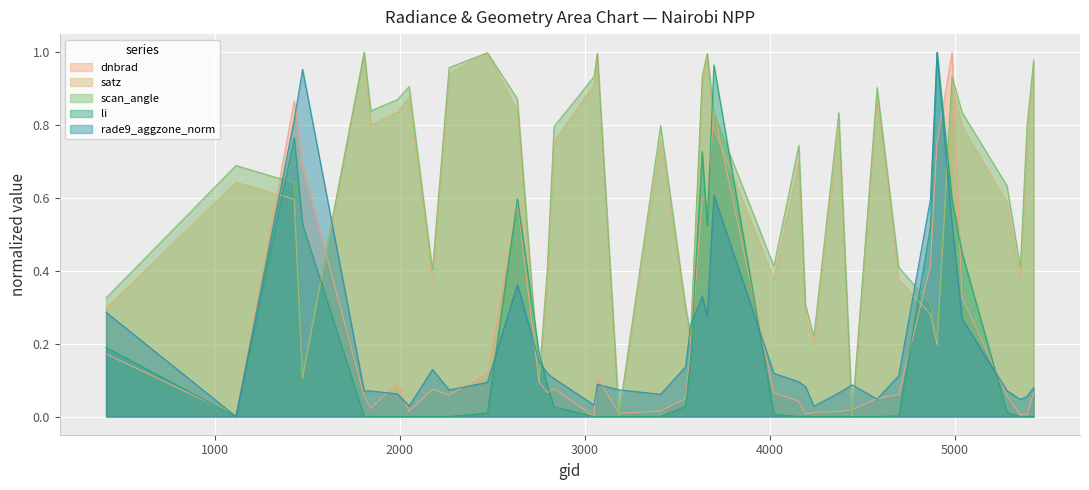

Where is the first local maximum for scan_angle?

1115